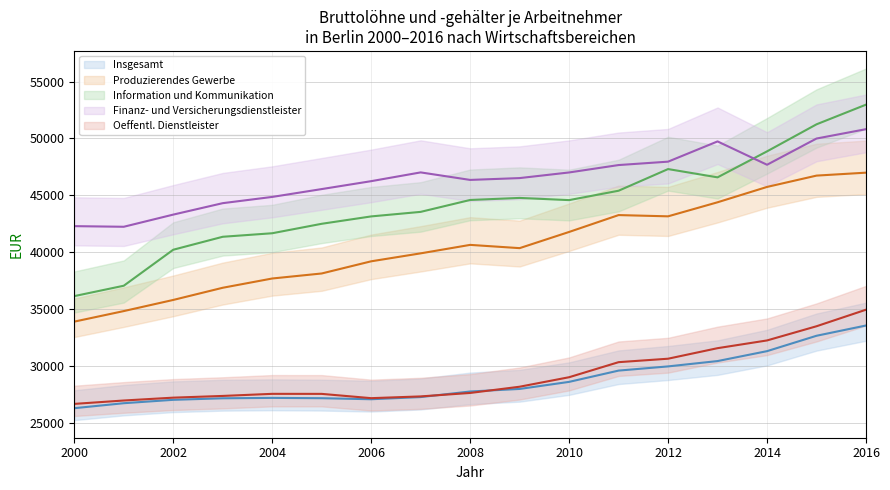

List the labels in order of Finanz- und Versicherungsdienstleister value, largest first.

2016, 2015, 2013, 2012, 2014, 2011, 2007, 2010, 2009, 2008, 2006, 2005, 2004, 2003, 2002, 2000, 2001